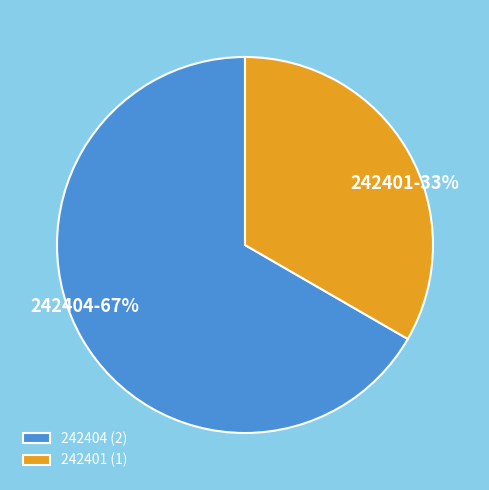

Which slice is the smallest?

242401